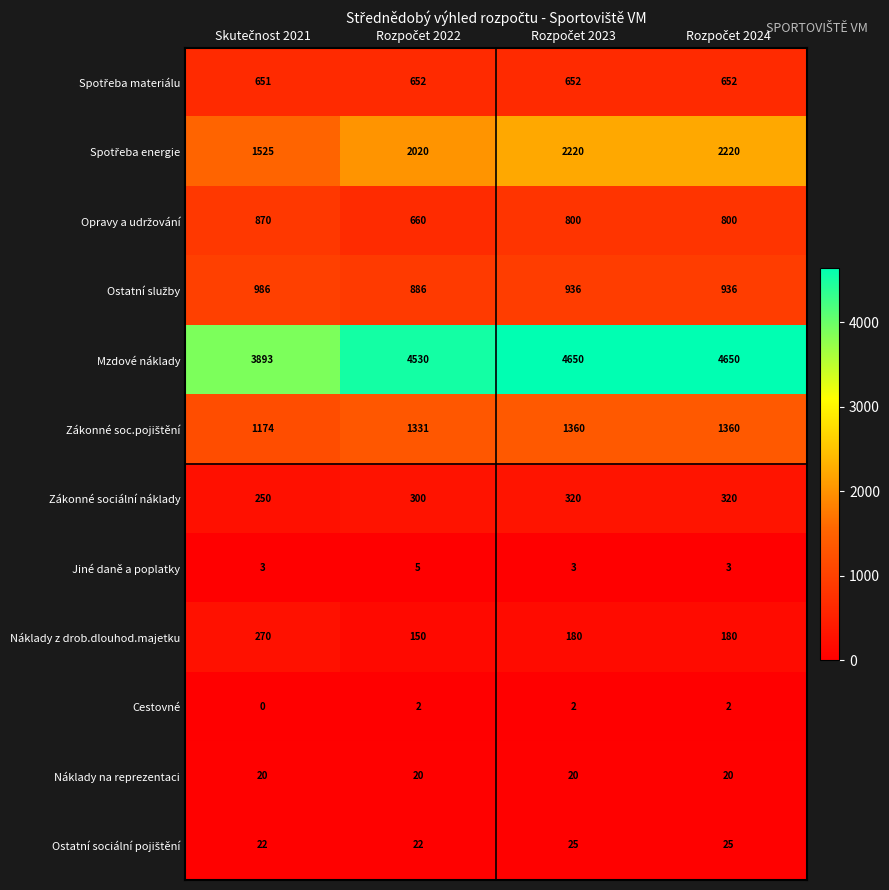

What is the maximum value shown in the chart?

4650